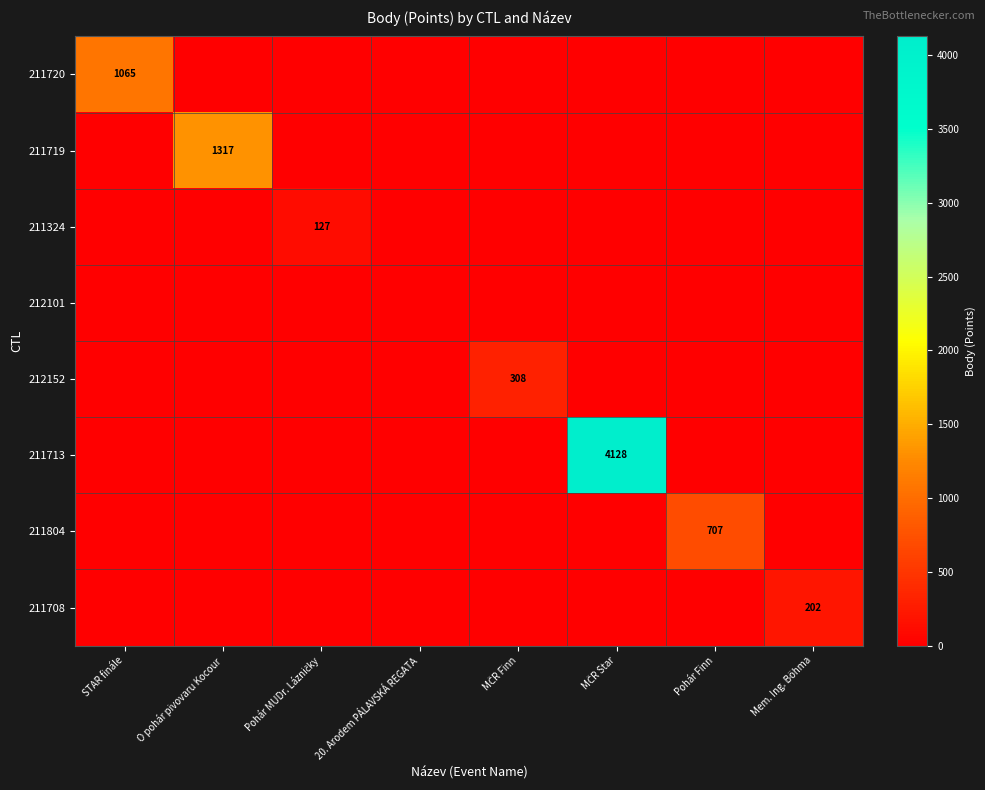

Rank the series by their maximum value, from lowest to highest.

212101, 211324, 211708, 212152, 211804, 211720, 211719, 211713